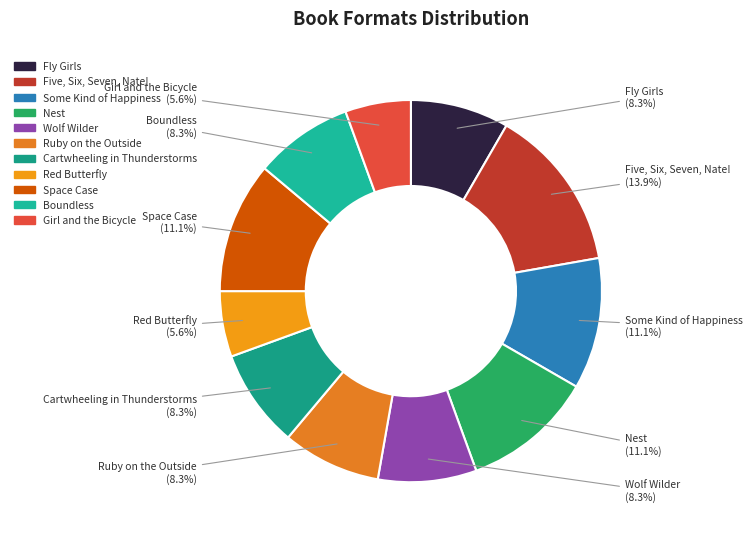

Which category has the biggest portion of the pie?

Five, Six, Seven, Nate!